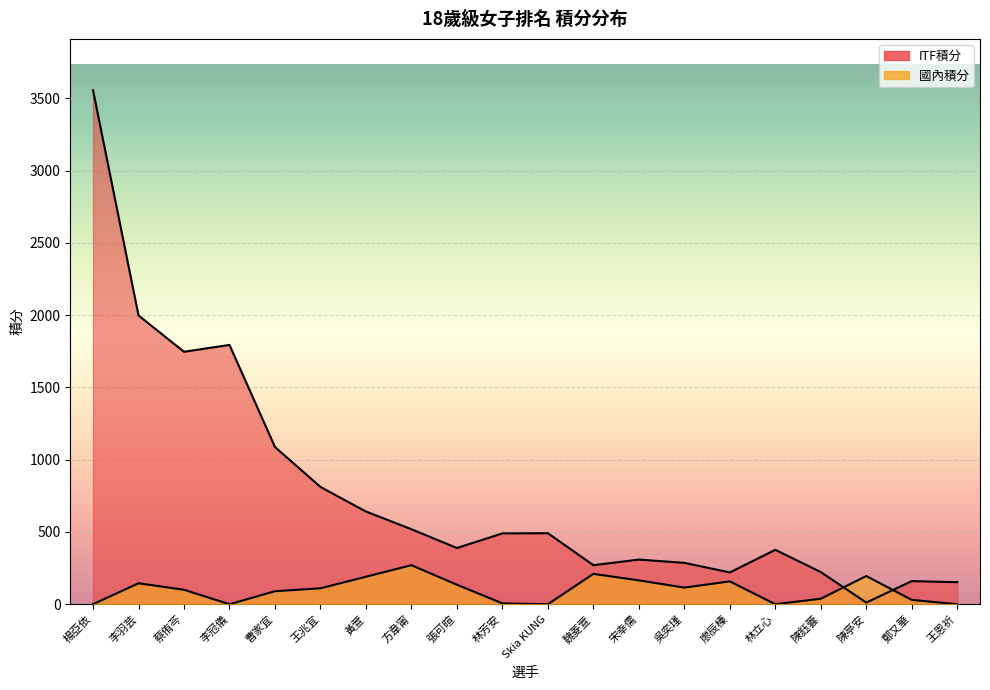

Where is the first local minimum for 國內積分?

李冠儀